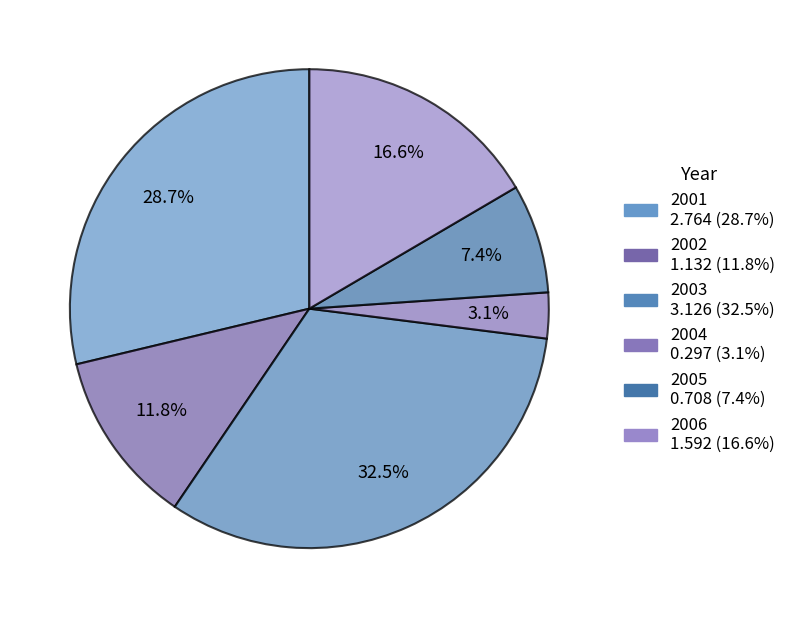

Count the number of slices in the pie.

6